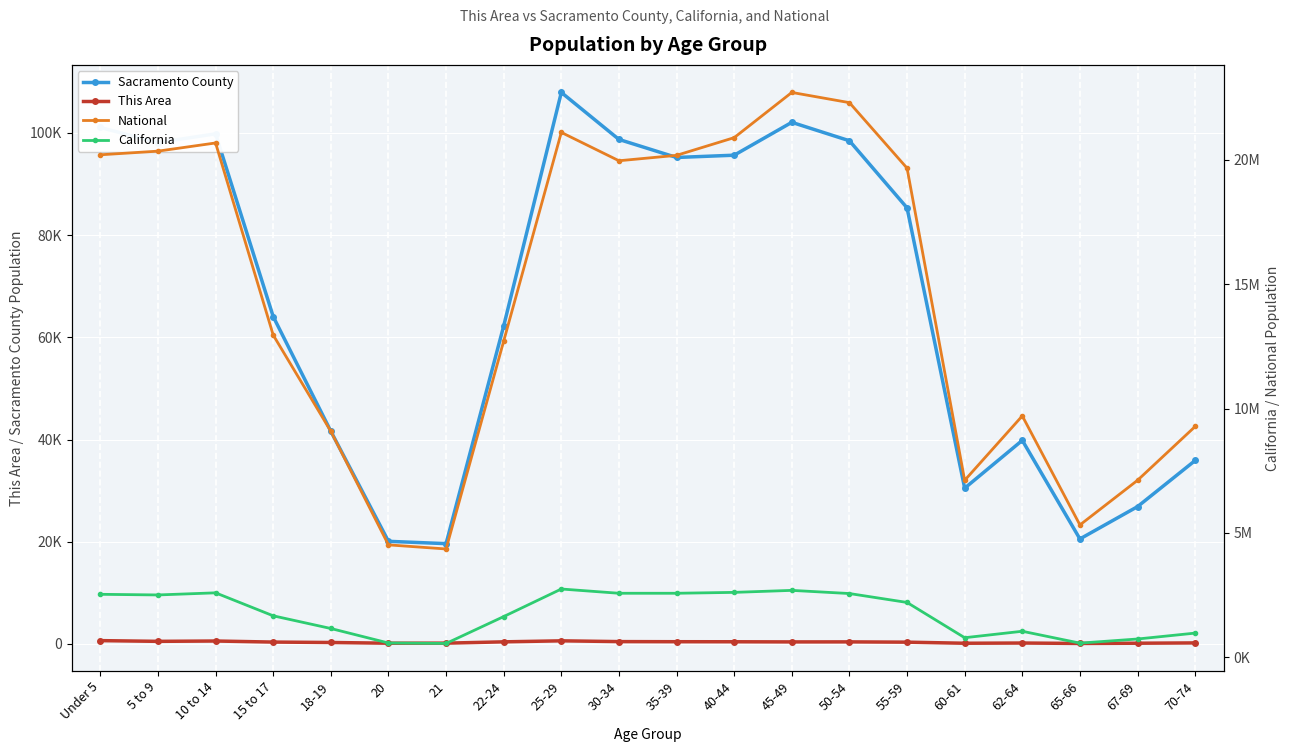

What is the total value across all series at 62-64?

10790118